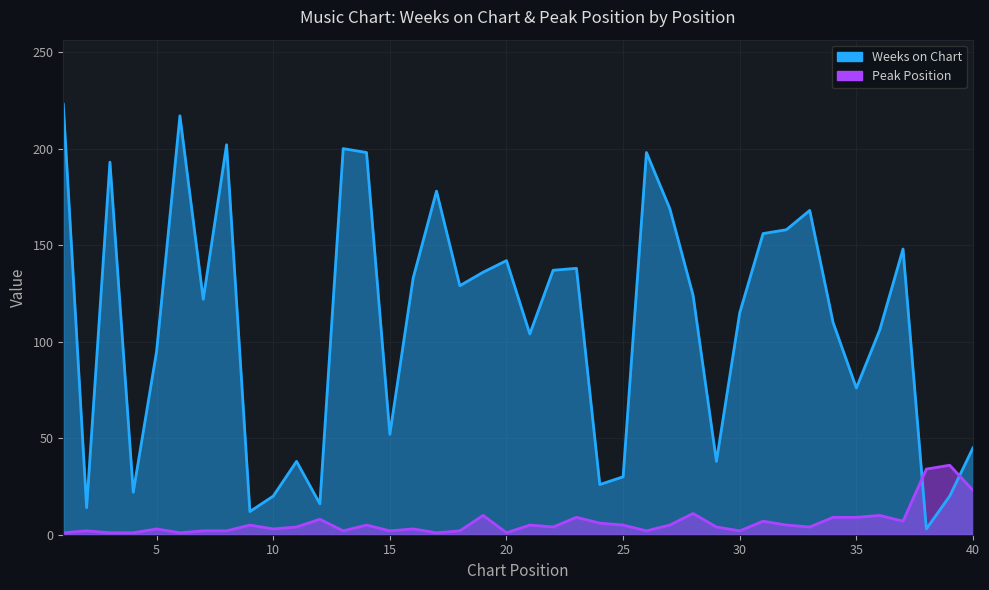

How many lines are shown in the chart?

2